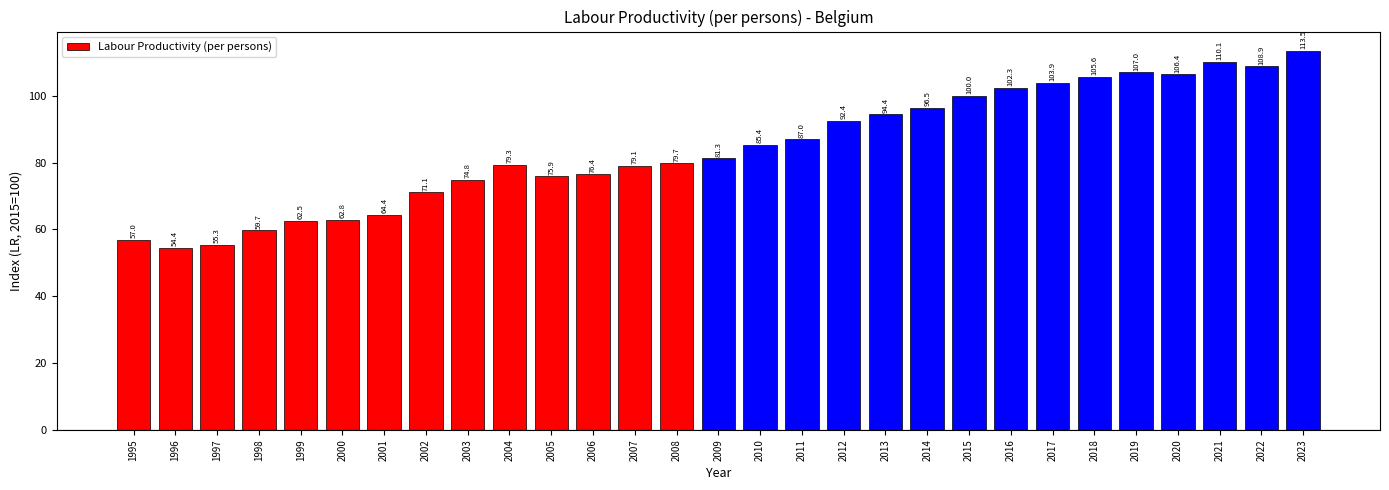

List the labels in order of value, largest first.

2023, 2021, 2022, 2019, 2020, 2018, 2017, 2016, 2015, 2014, 2013, 2012, 2011, 2010, 2009, 2008, 2004, 2007, 2006, 2005, 2003, 2002, 2001, 2000, 1999, 1998, 1995, 1997, 1996